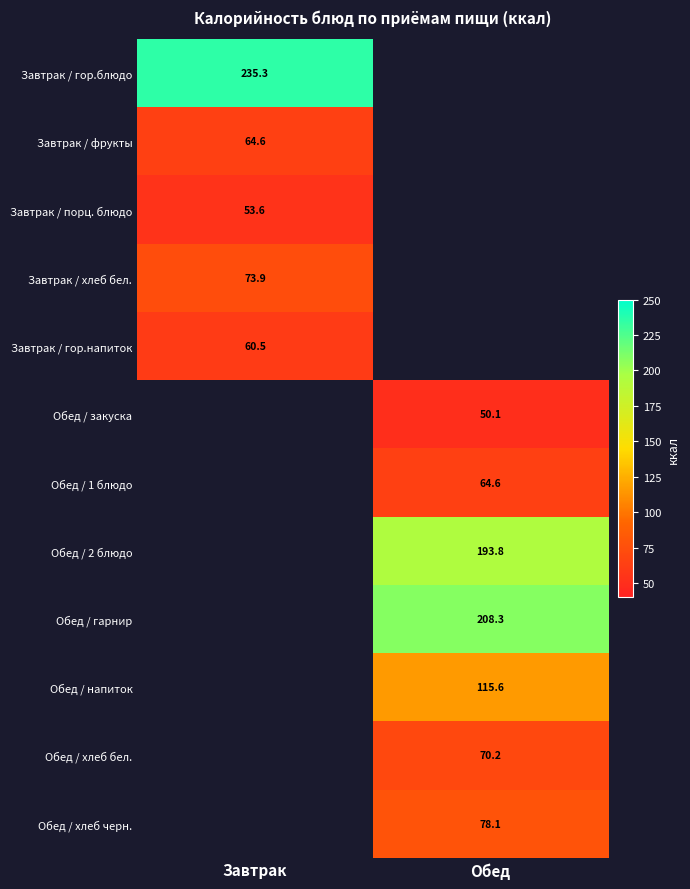

The value of Завтрак / фрукты at Завтрак is 64.6. True or false?

True